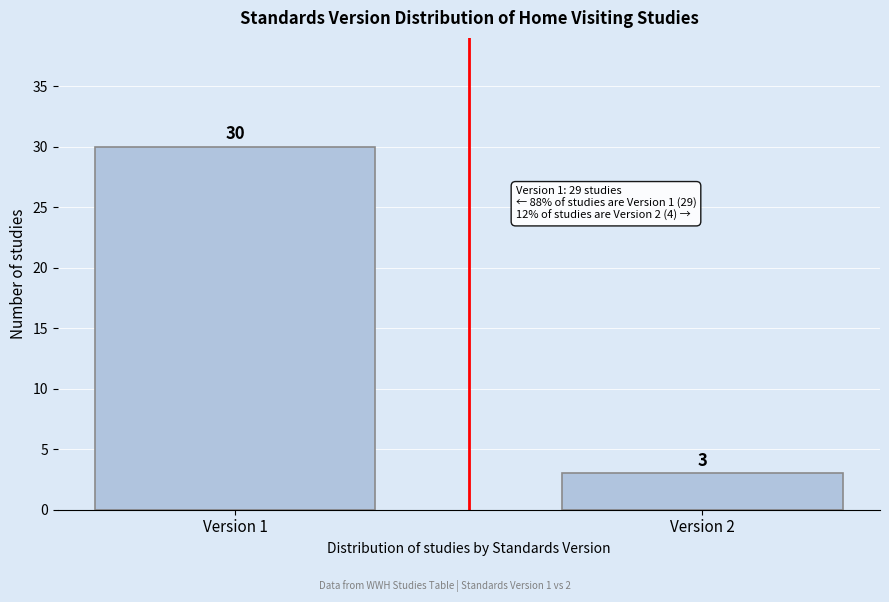

Reading left to right, list all the values displayed in this chart.

Version 1=30	Version 2=3